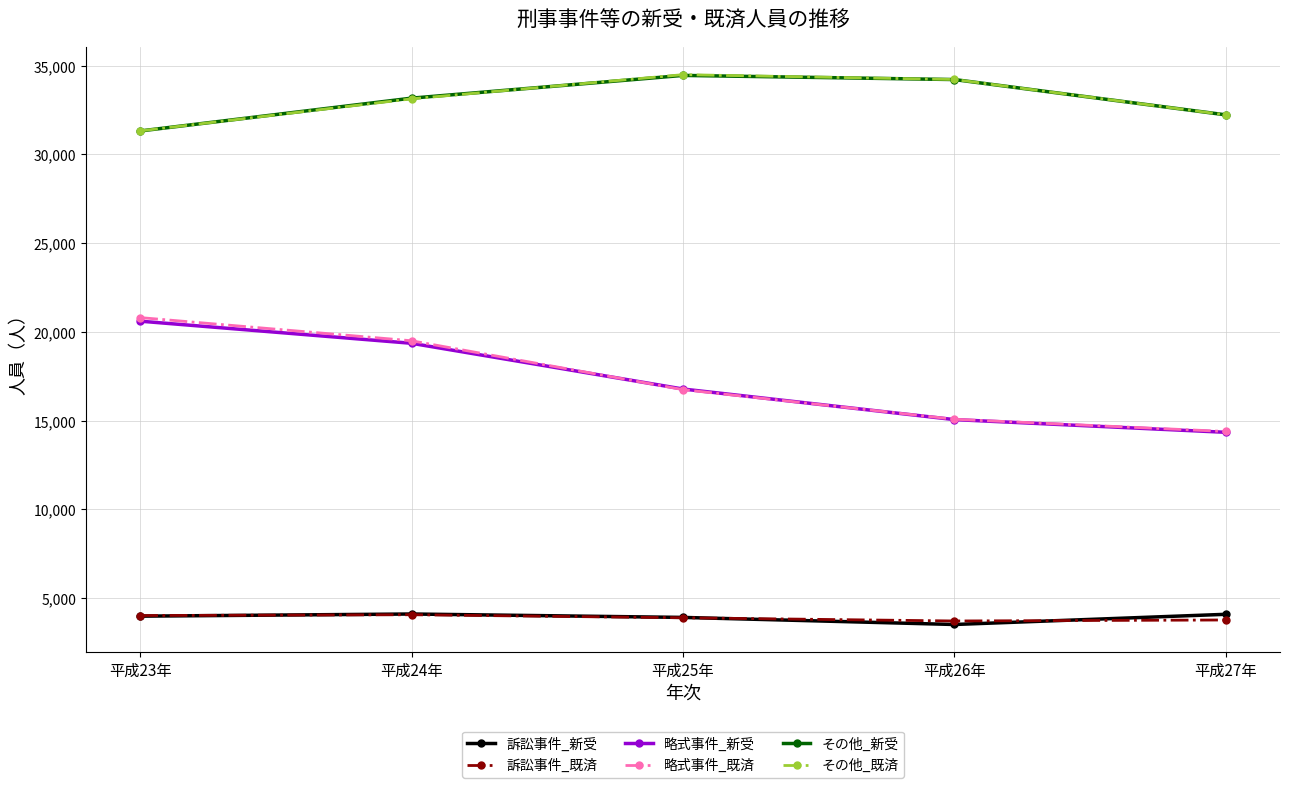

What is the value of the 略式事件_既済 point at the 5th from the left?

14391